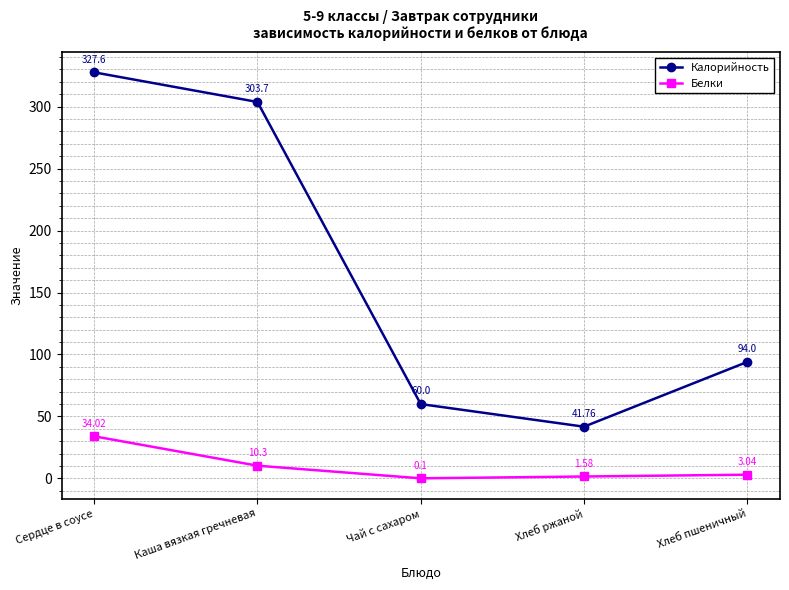

True or false: Белки has more than 0 points higher than both neighbors.

False